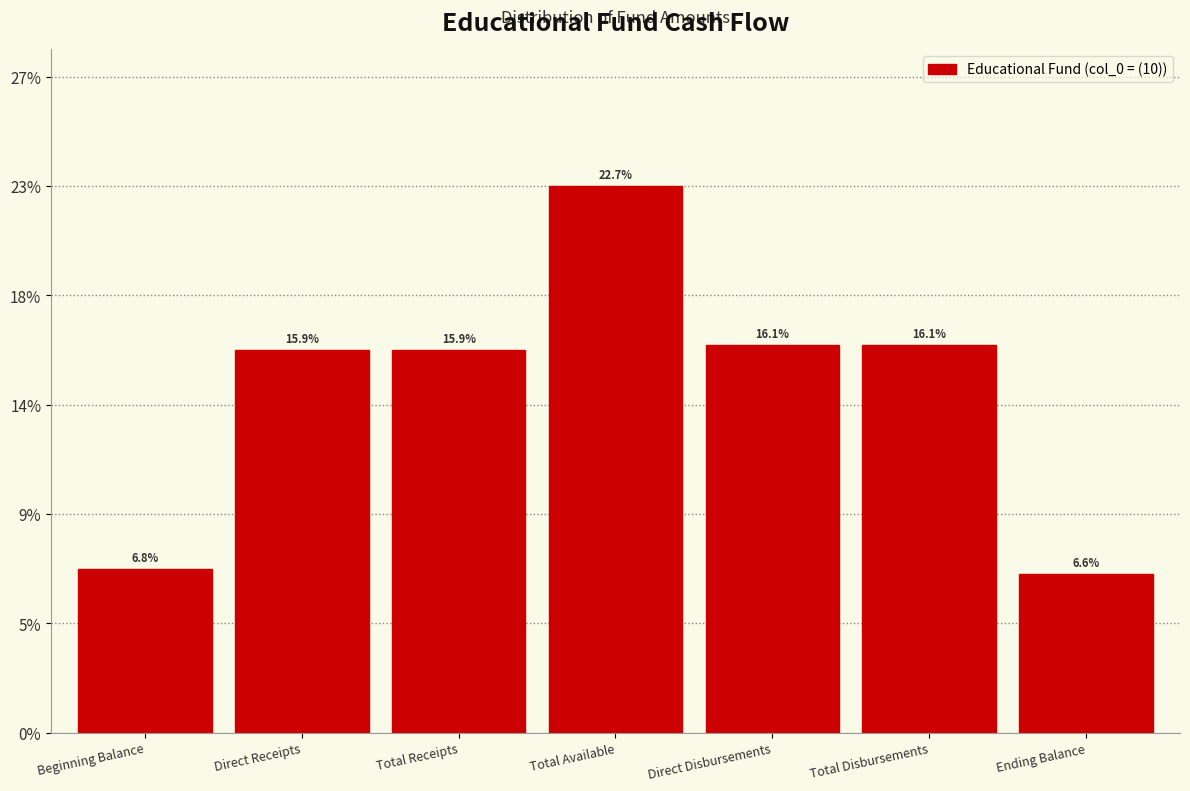

Does the chart contain any negative values?

No